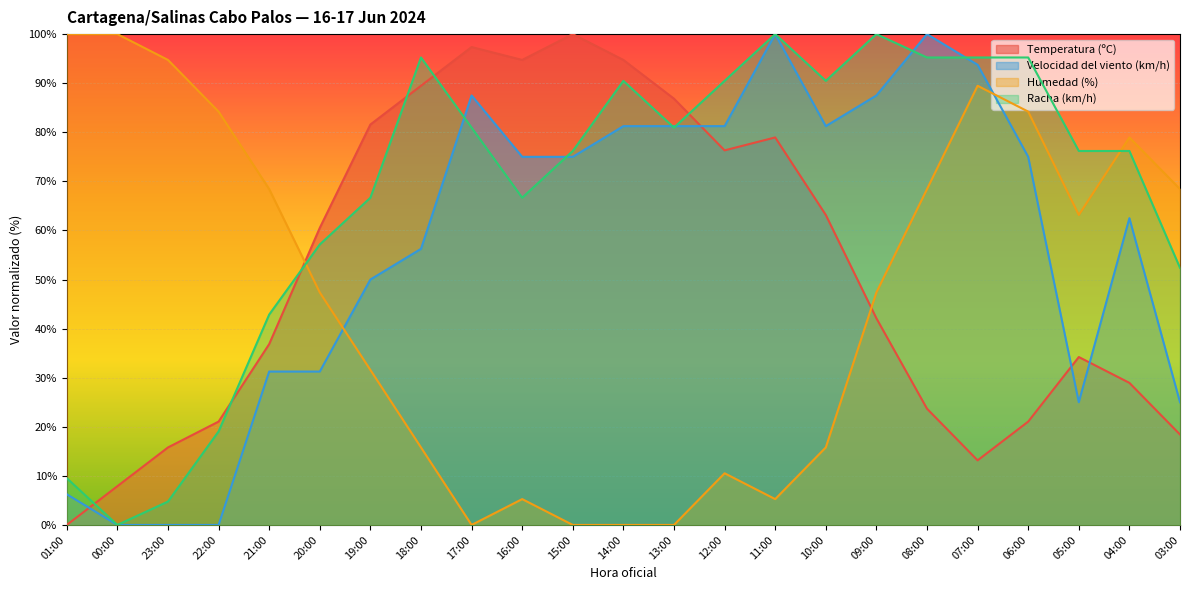

True or false: Velocidad del viento (km/h) has more than 0 points higher than both neighbors.

True